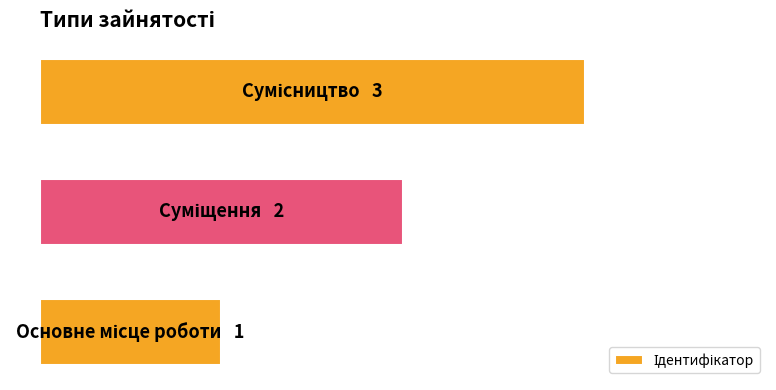

Are the bars horizontal?

Yes